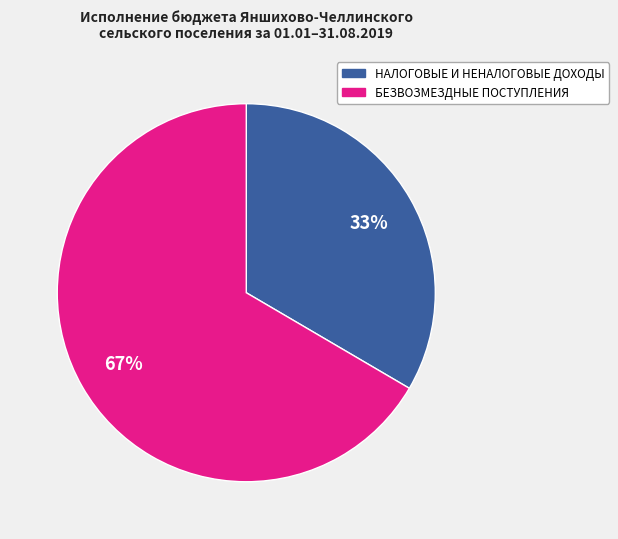

Is there a majority slice in this chart?

Yes